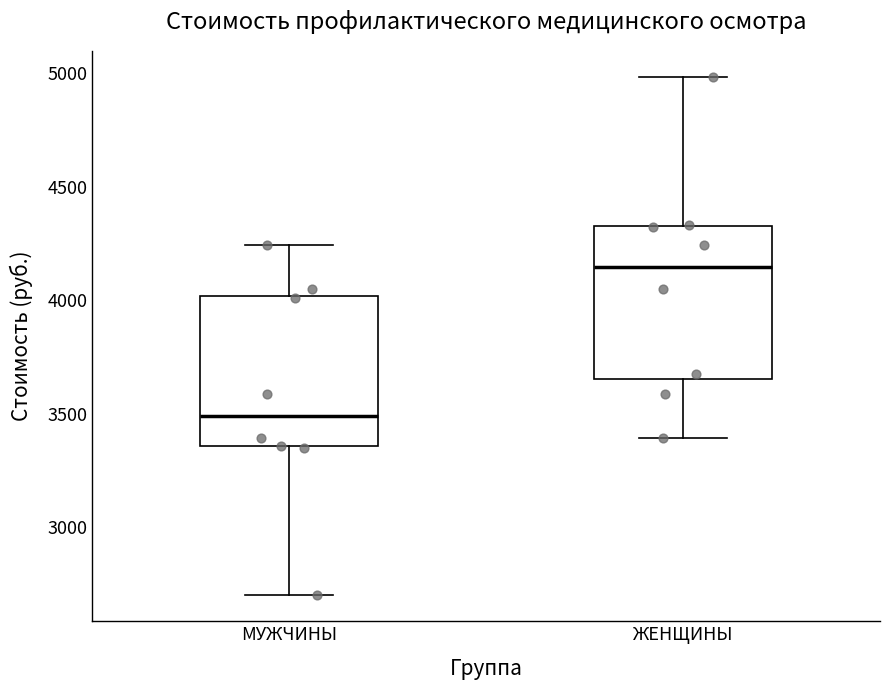

Which box has the highest median line?

ЖЕНЩИНЫ